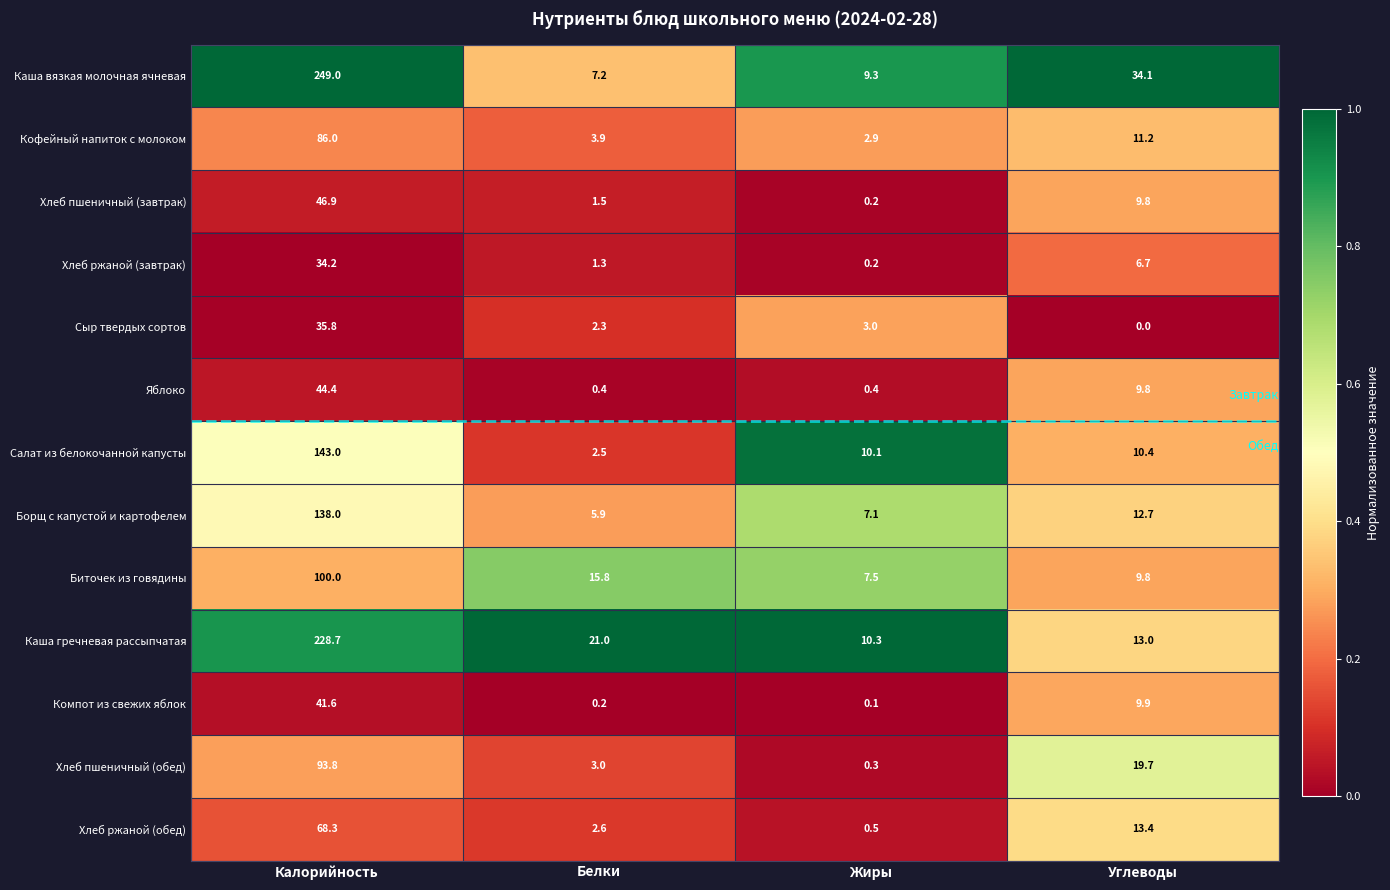

List the series in order of their peak value, lowest first.

Хлеб ржаной (завтрак), Сыр твердых сортов, Компот из свежих яблок, Яблоко, Хлеб пшеничный (завтрак), Хлеб ржаной (обед), Кофейный напиток с молоком, Хлеб пшеничный (обед), Биточек из говядины, Борщ с капустой и картофелем, Салат из белокочанной капусты, Каша гречневая рассыпчатая, Каша вязкая молочная ячневая